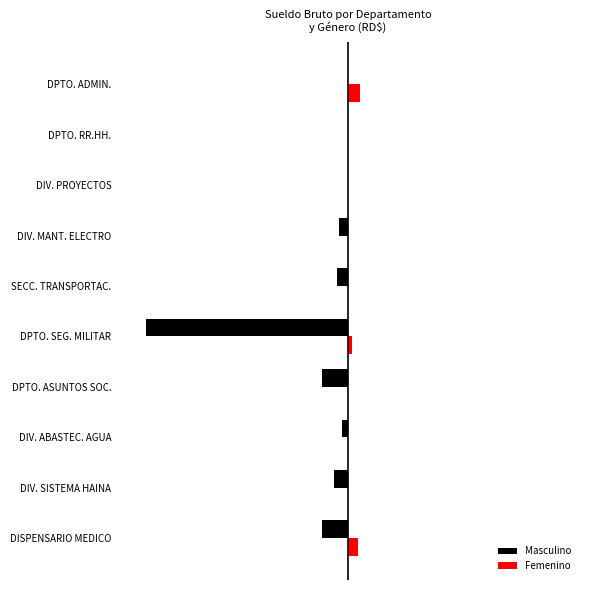

Where does the Masculino series first go above -24200?

DIV. ABASTEC. AGUA